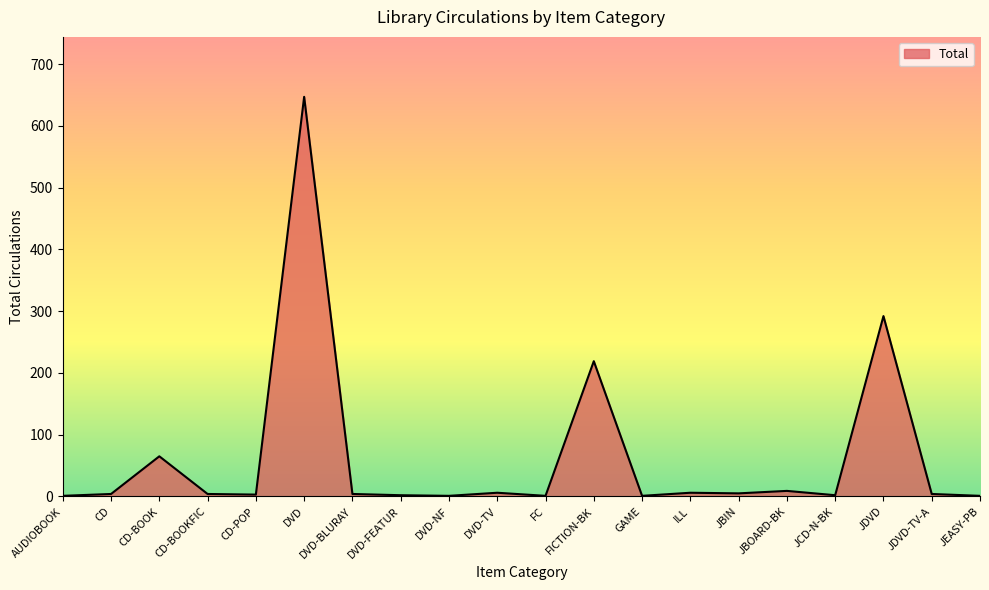

What is the average value?

64